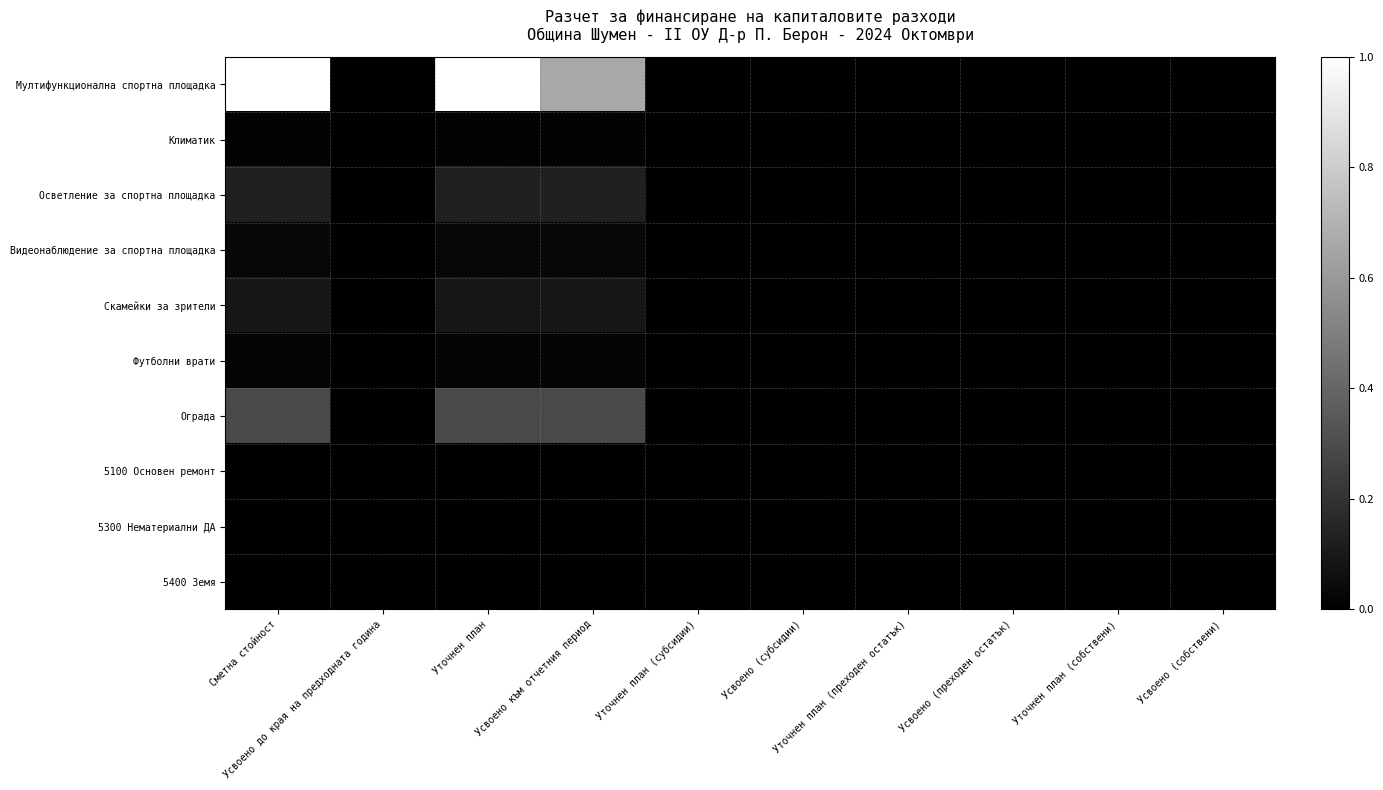

Reading left to right, extract all data points from this chart.

Мултифункционална спортна площадка: Сметна стойност=1.0	Усвоено до края на предходната година=0.0	Уточнен план=1.0	Усвоено към отчетния период=0.7	Уточнен план (субсидии)=0.0	Усвоено (субсидии)=0.0	Уточнен план (преходен остатък)=0.0	Усвоено (преходен остатък)=0.0	Уточнен план (собствени)=0.0	Усвоено (собствени)=0.0
Климатик: Сметна стойност=0.0	Усвоено до края на предходната година=0.0	Уточнен план=0.0	Усвоено към отчетния период=0.0	Уточнен план (субсидии)=0.0	Усвоено (субсидии)=0.0	Уточнен план (преходен остатък)=0.0	Усвоено (преходен остатък)=0.0	Уточнен план (собствени)=0.0	Усвоено (собствени)=0.0
Осветление за спортна площадка: Сметна стойност=0.1	Усвоено до края на предходната година=0.0	Уточнен план=0.1	Усвоено към отчетния период=0.1	Уточнен план (субсидии)=0.0	Усвоено (субсидии)=0.0	Уточнен план (преходен остатък)=0.0	Усвоено (преходен остатък)=0.0	Уточнен план (собствени)=0.0	Усвоено (собствени)=0.0
Видеонаблюдение за спортна площадка: Сметна стойност=0.0	Усвоено до края на предходната година=0.0	Уточнен план=0.0	Усвоено към отчетния период=0.0	Уточнен план (субсидии)=0.0	Усвоено (субсидии)=0.0	Уточнен план (преходен остатък)=0.0	Усвоено (преходен остатък)=0.0	Уточнен план (собствени)=0.0	Усвоено (собствени)=0.0
Скамейки за зрители: Сметна стойност=0.1	Усвоено до края на предходната година=0.0	Уточнен план=0.1	Усвоено към отчетния период=0.1	Уточнен план (субсидии)=0.0	Усвоено (субсидии)=0.0	Уточнен план (преходен остатък)=0.0	Усвоено (преходен остатък)=0.0	Уточнен план (собствени)=0.0	Усвоено (собствени)=0.0
Футболни врати: Сметна стойност=0.0	Усвоено до края на предходната година=0.0	Уточнен план=0.0	Усвоено към отчетния период=0.0	Уточнен план (субсидии)=0.0	Усвоено (субсидии)=0.0	Уточнен план (преходен остатък)=0.0	Усвоено (преходен остатък)=0.0	Уточнен план (собствени)=0.0	Усвоено (собствени)=0.0
Ограда: Сметна стойност=0.3	Усвоено до края на предходната година=0.0	Уточнен план=0.3	Усвоено към отчетния период=0.3	Уточнен план (субсидии)=0.0	Усвоено (субсидии)=0.0	Уточнен план (преходен остатък)=0.0	Усвоено (преходен остатък)=0.0	Уточнен план (собствени)=0.0	Усвоено (собствени)=0.0
5100 Основен ремонт: Сметна стойност=0.0	Усвоено до края на предходната година=0.0	Уточнен план=0.0	Усвоено към отчетния период=0.0	Уточнен план (субсидии)=0.0	Усвоено (субсидии)=0.0	Уточнен план (преходен остатък)=0.0	Усвоено (преходен остатък)=0.0	Уточнен план (собствени)=0.0	Усвоено (собствени)=0.0
5300 Нематериални ДА: Сметна стойност=0.0	Усвоено до края на предходната година=0.0	Уточнен план=0.0	Усвоено към отчетния период=0.0	Уточнен план (субсидии)=0.0	Усвоено (субсидии)=0.0	Уточнен план (преходен остатък)=0.0	Усвоено (преходен остатък)=0.0	Уточнен план (собствени)=0.0	Усвоено (собствени)=0.0
5400 Земя: Сметна стойност=0.0	Усвоено до края на предходната година=0.0	Уточнен план=0.0	Усвоено към отчетния период=0.0	Уточнен план (субсидии)=0.0	Усвоено (субсидии)=0.0	Уточнен план (преходен остатък)=0.0	Усвоено (преходен остатък)=0.0	Уточнен план (собствени)=0.0	Усвоено (собствени)=0.0